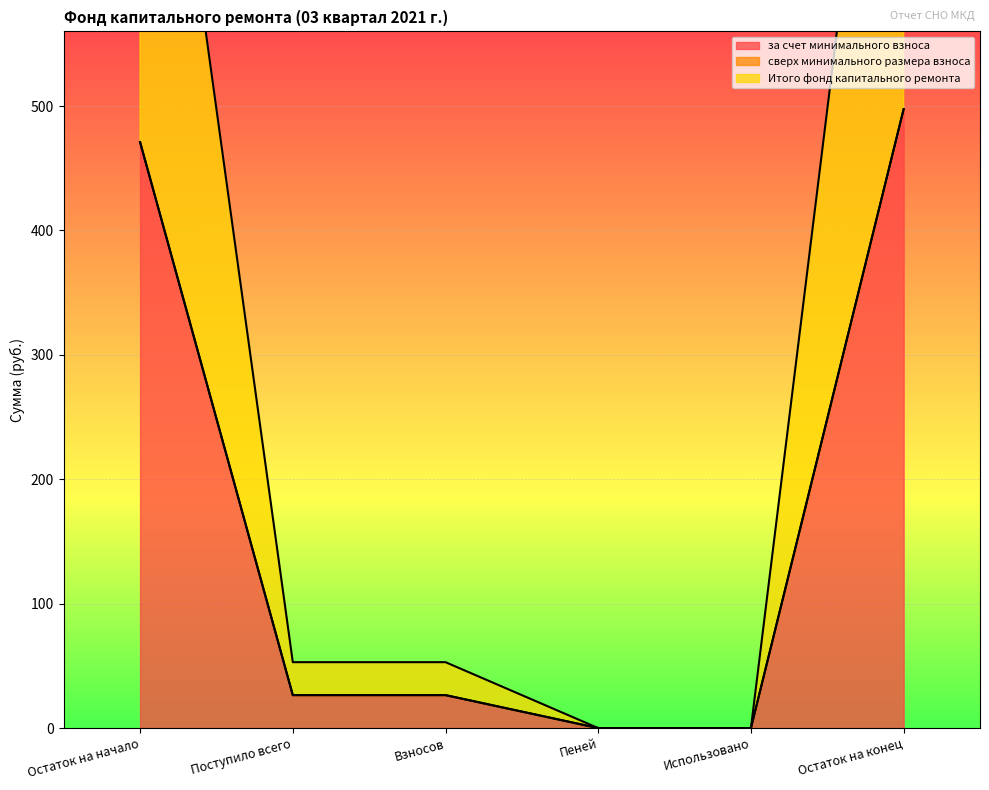

True or false: за счет минимального взноса and Итого фонд капитального ремонта intersect in this chart.

False